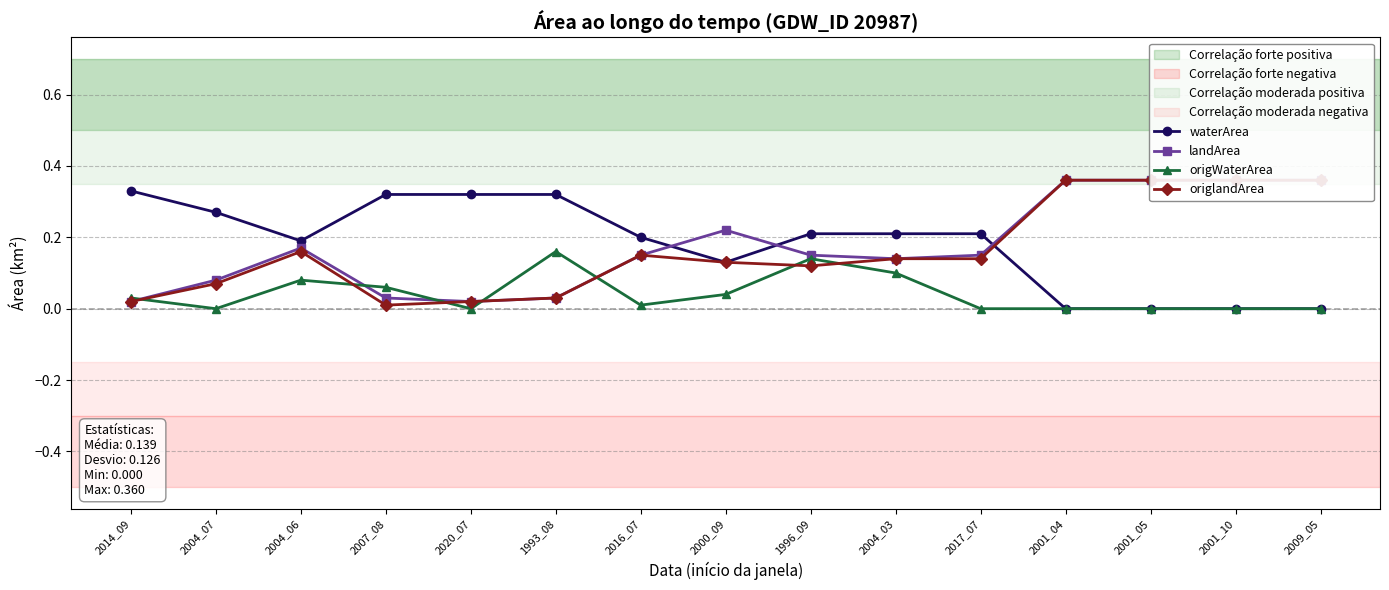

The landArea series shows 0.2 at 2001_10. True or false?

False